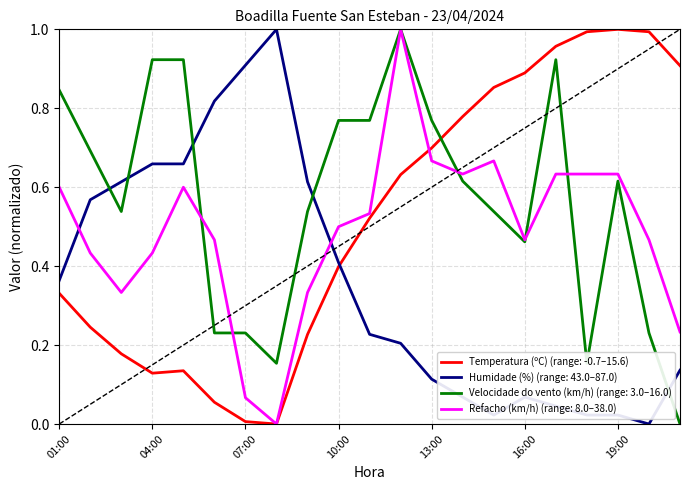

True or false: Velocidade do vento (km/h) (range: 3.0–16.0) and Temperatura (ºC) (range: -0.7–15.6) cross at least once.

True